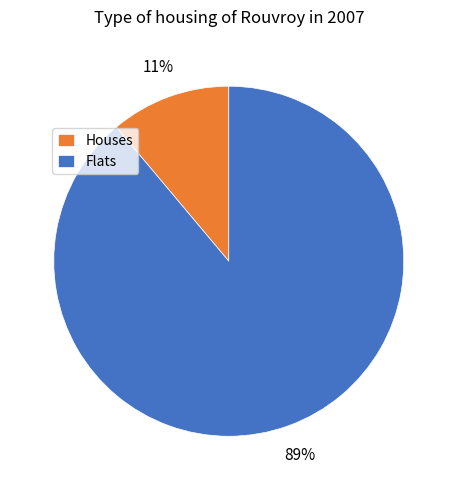

To the nearest percent, what is the difference between the largest and smallest slice percentages?

78%